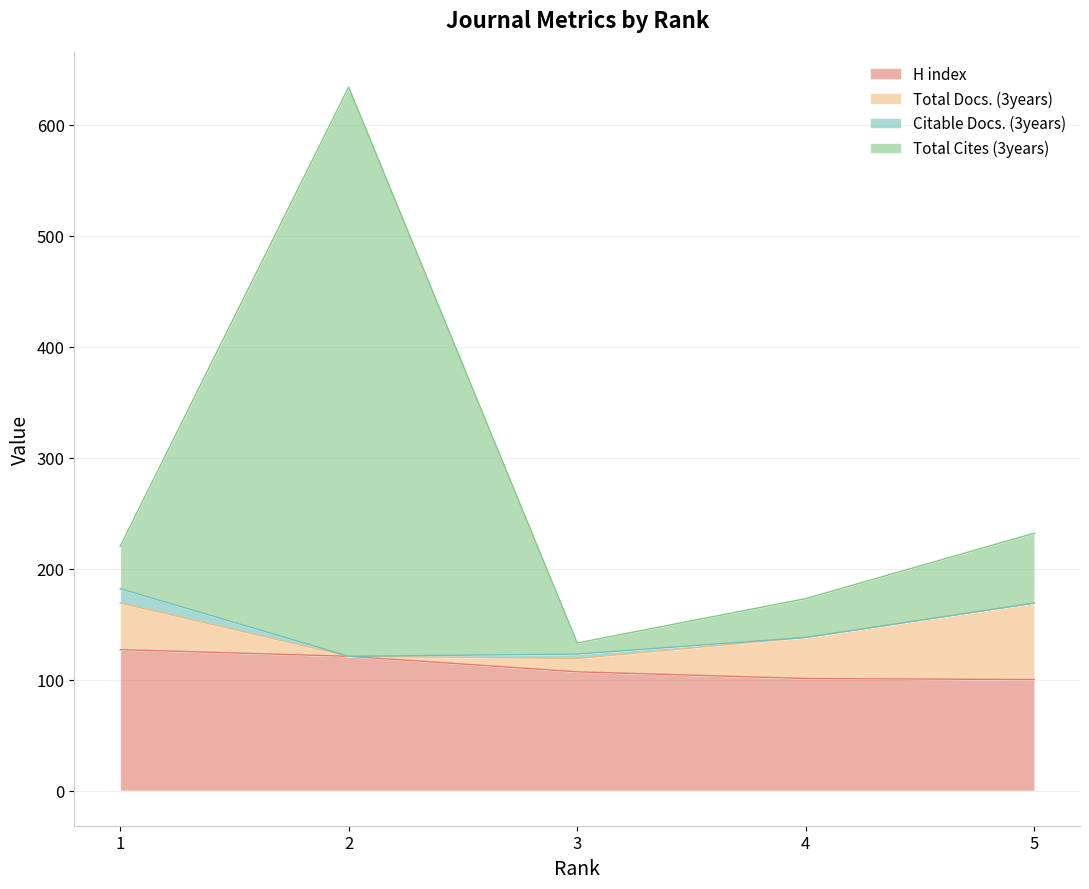

At which category does Total Cites (3years) reach its first local peak?

2